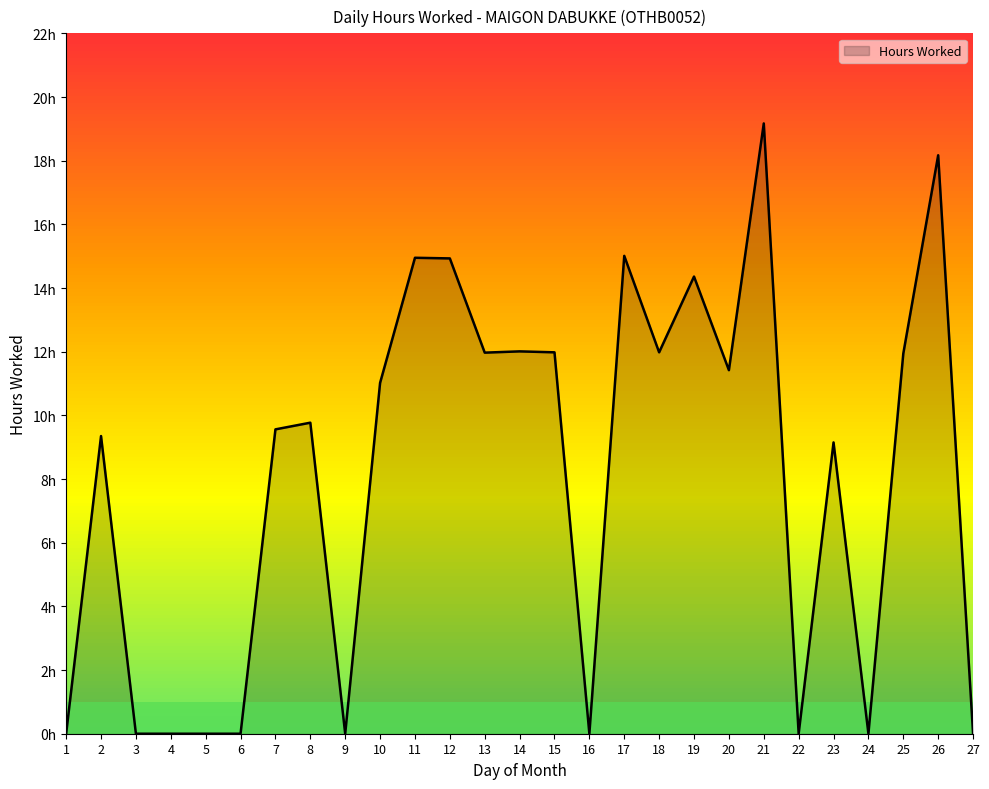

Reading right to left, what are all the values shown in this chart?

27=0.0	26=18.2	25=11.9	24=0.0	23=9.2	22=0.0	21=19.2	20=11.4	19=14.4	18=12.0	17=15.0	16=0.0	15=12.0	14=12.0	13=12.0	12=14.9	11=14.9	10=11.0	9=0.0	8=9.8	7=9.6	6=0.0	5=0.0	4=0.0	3=0.0	2=9.3	1=0.0